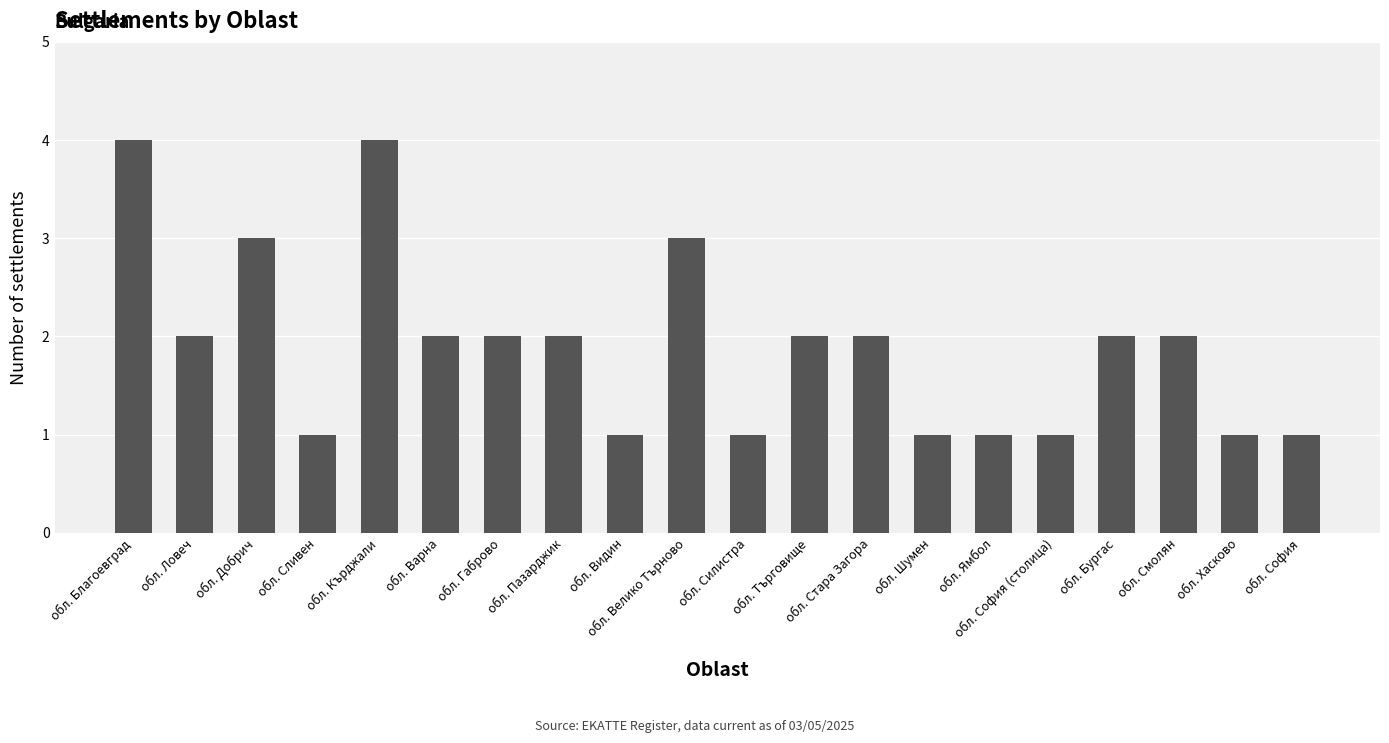

What is the maximum value shown in the chart?

4